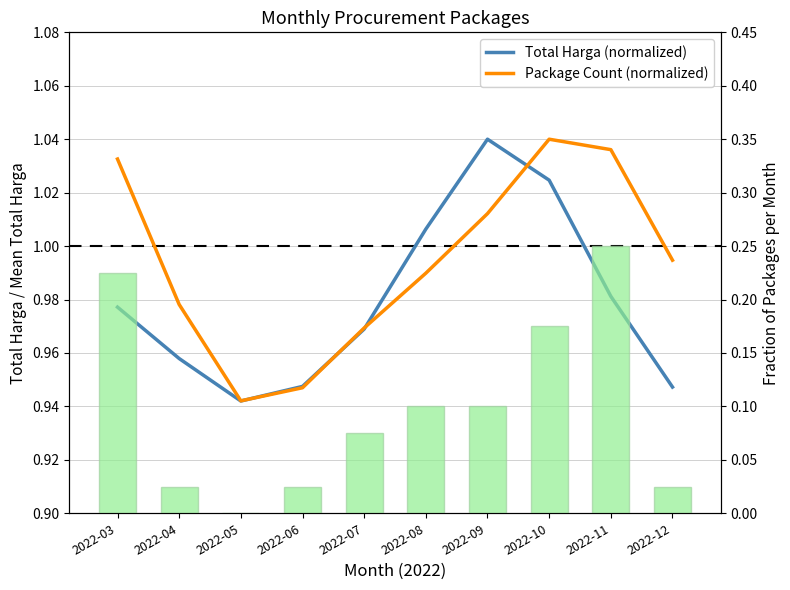

Rank the categories by Package Count (normalized) value from highest to lowest.

2022-10, 2022-11, 2022-03, 2022-09, 2022-12, 2022-08, 2022-04, 2022-07, 2022-06, 2022-05